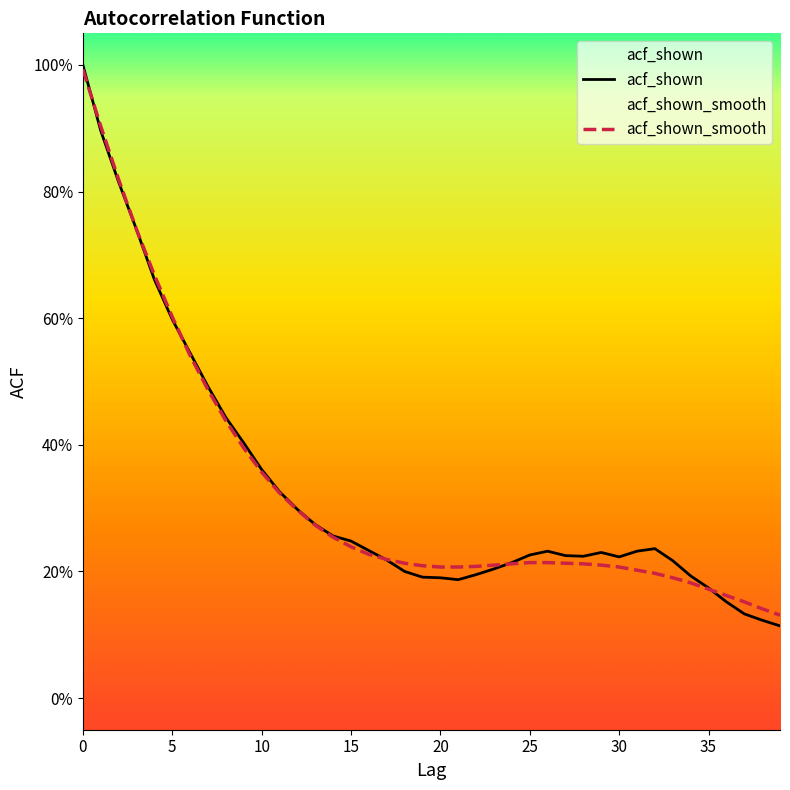

True or false: acf_shown_smooth has a value of 0.1 at 38.

True